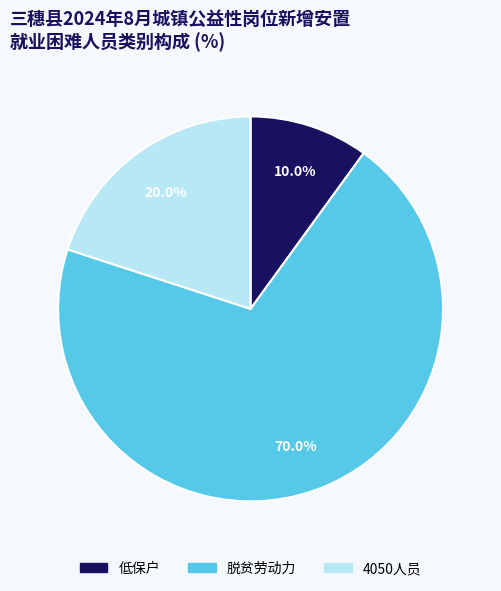

Approximately how many times larger is the value at 脱贫劳动力 compared to 低保户?

7.0